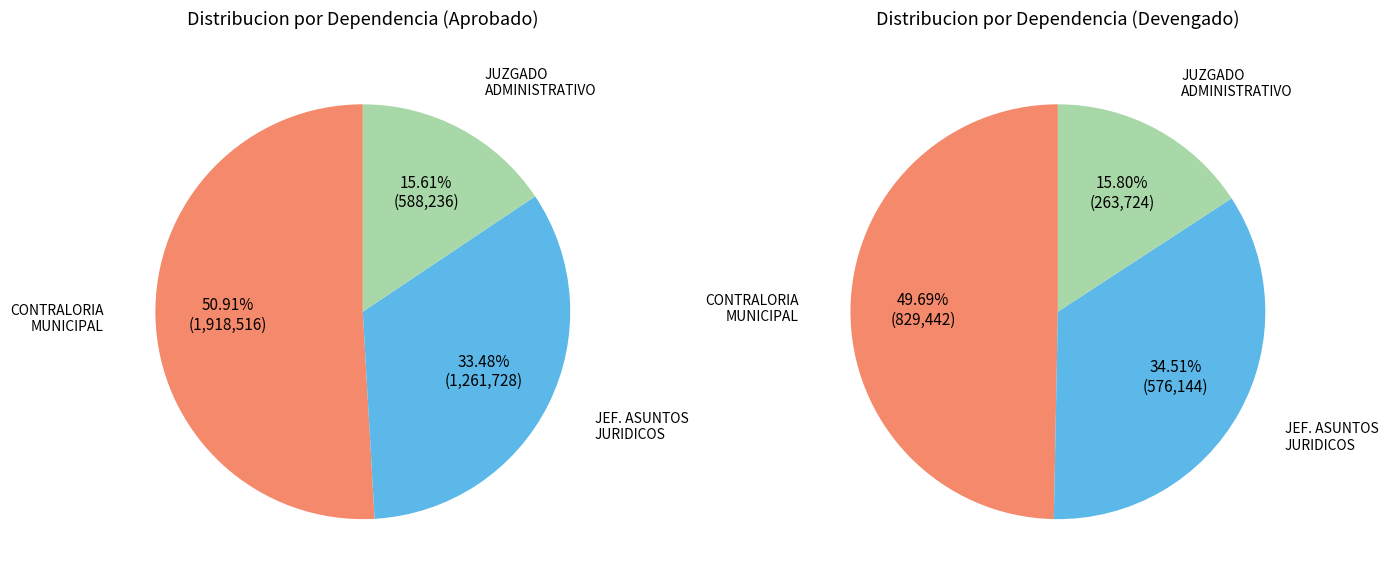

Which category accounts for the majority?

CONTRALORIA MUNICIPAL